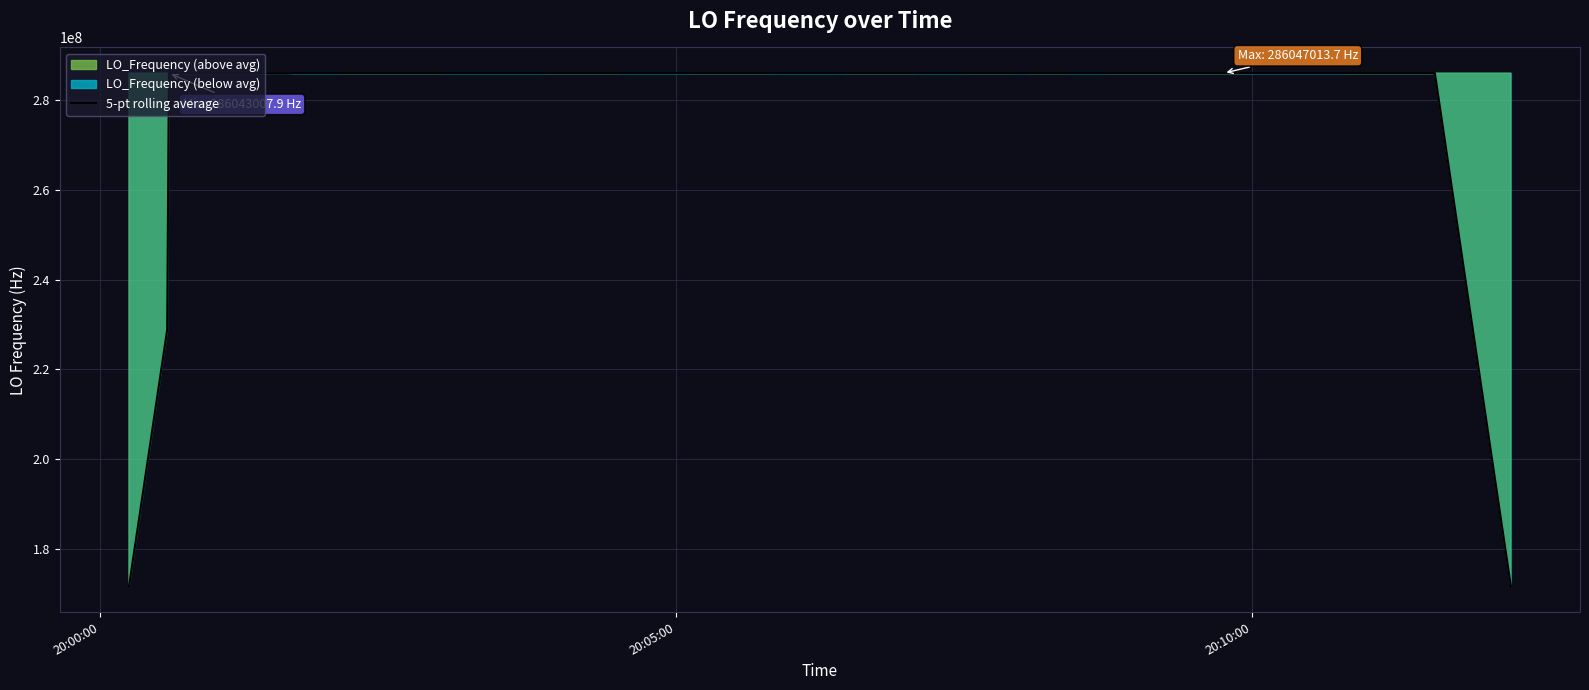

What is the minimum value shown in the chart?

171627402.3